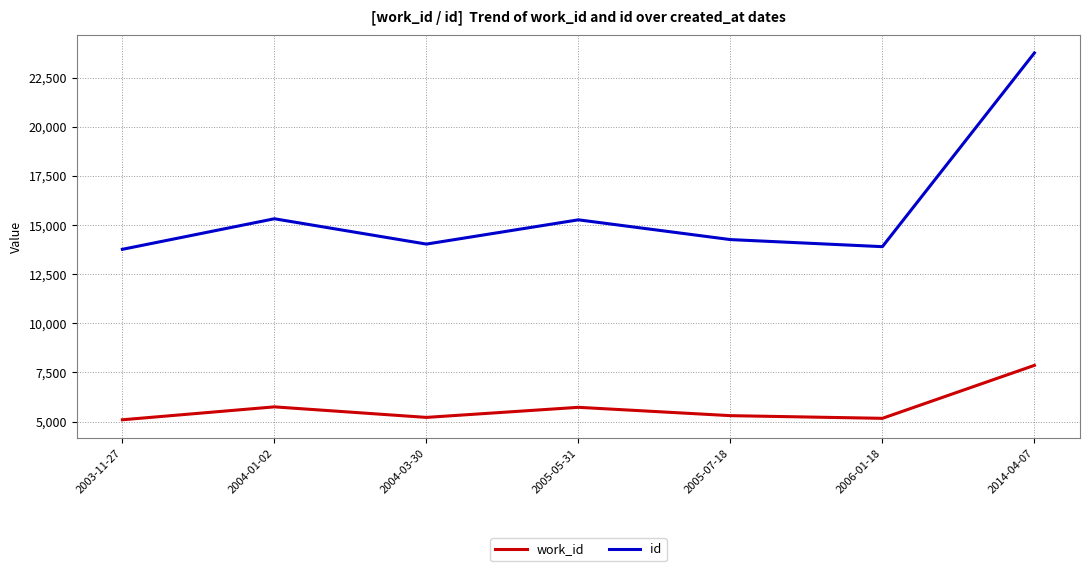

What is the minimum value shown in the chart?

5092